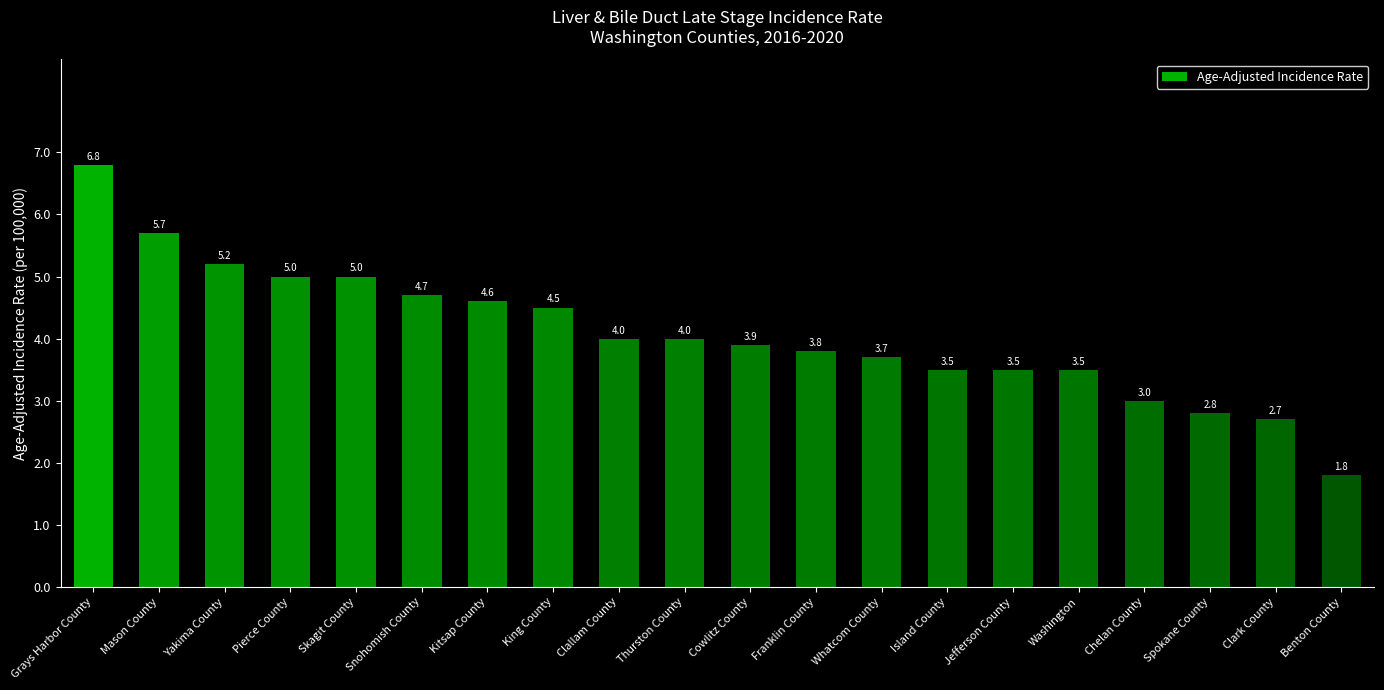

Count the number of data series in this chart.

1